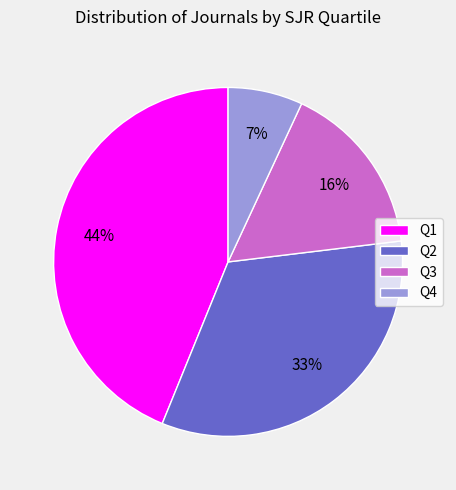

Do Q1 and Q2 together represent more than half of the pie?

Yes